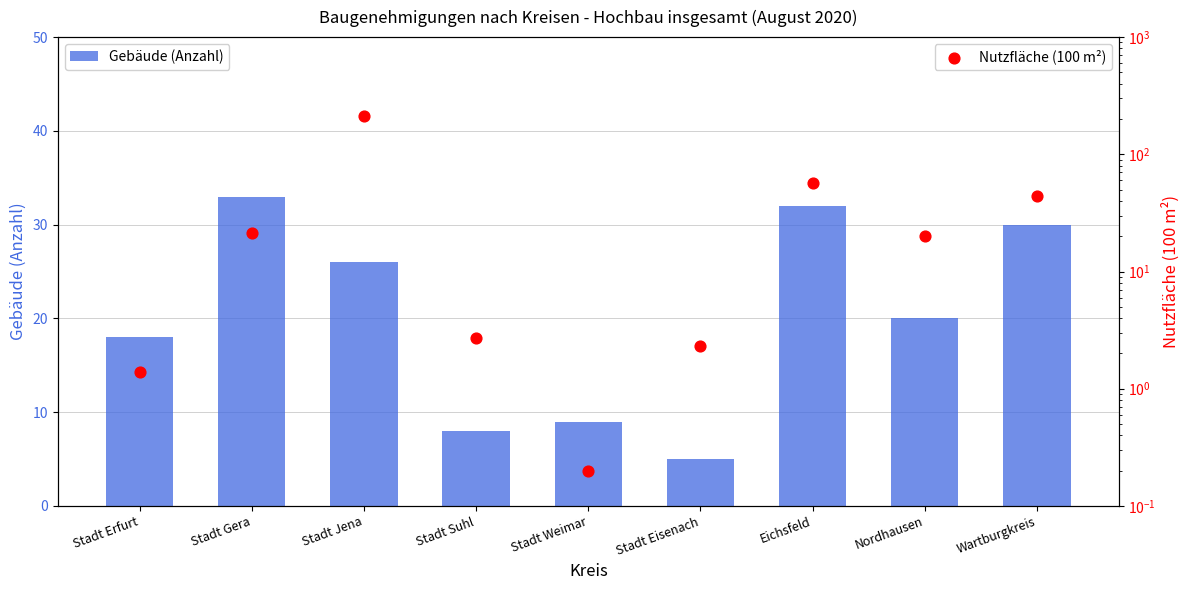

What is the total value across all series at Eichsfeld?

89.3